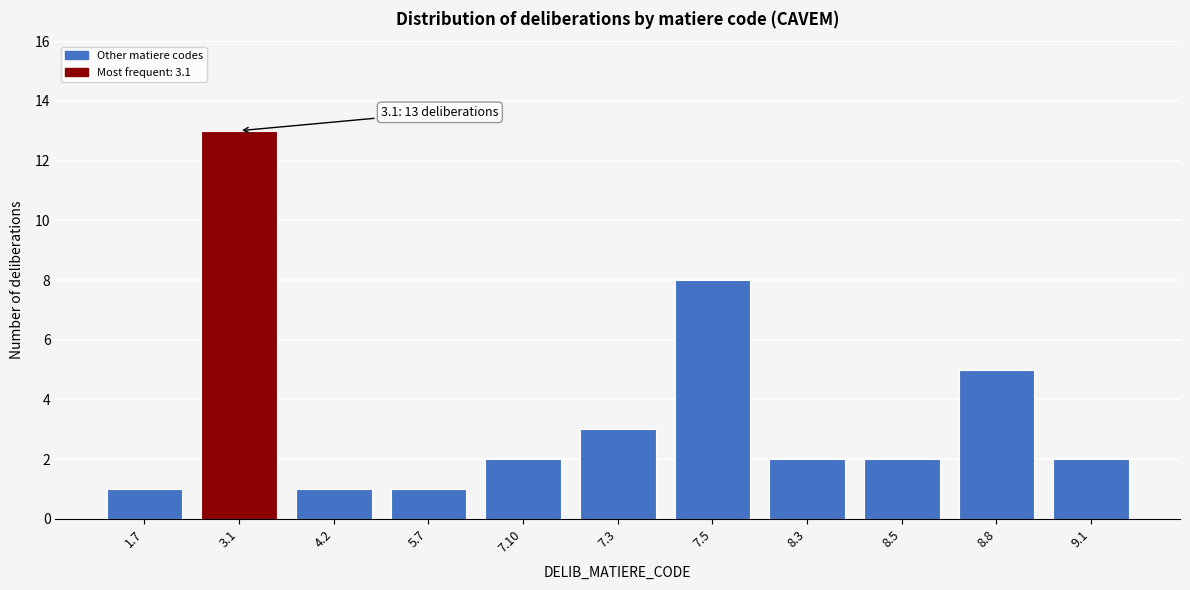

Reading left to right, transcribe all the data shown in this chart.

1.7=1	3.1=13	4.2=1	5.7=1	7.10=2	7.3=3	7.5=8	8.3=2	8.5=2	8.8=5	9.1=2